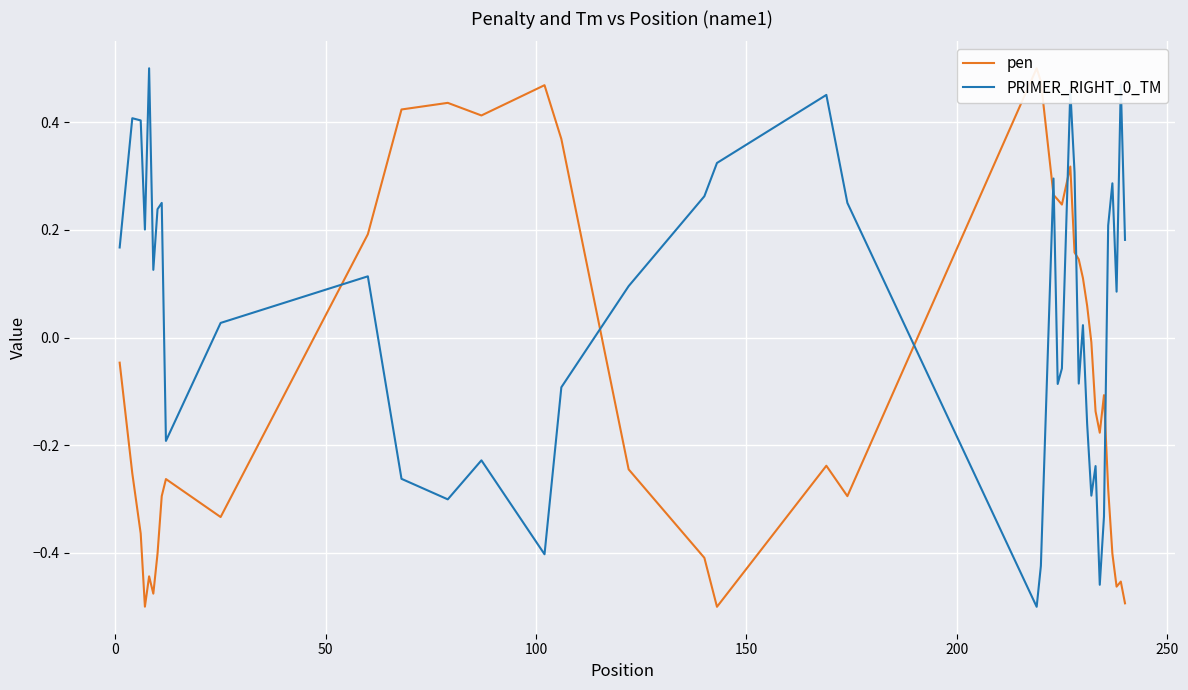

Rank the series by their average value, from highest to lowest.

PRIMER_RIGHT_0_TM, pen